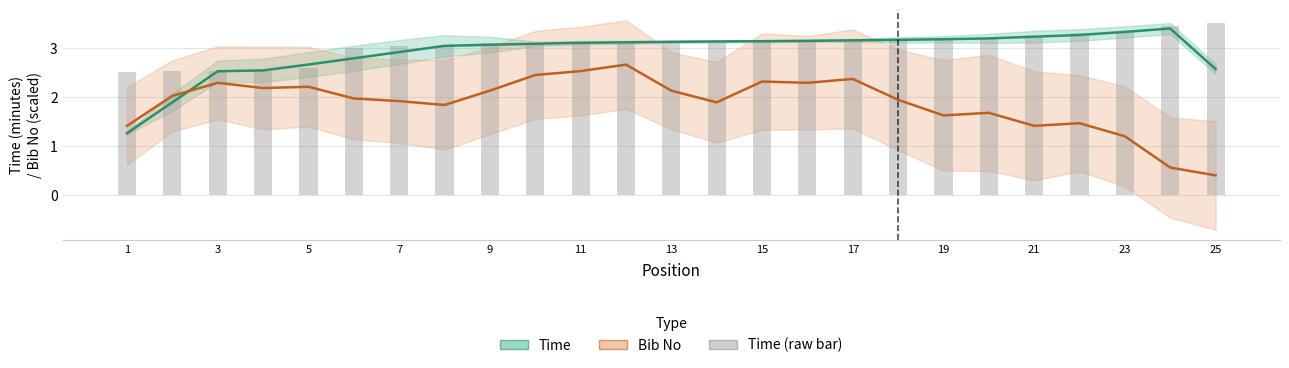

At how many categories does at least one series exceed 2?

25